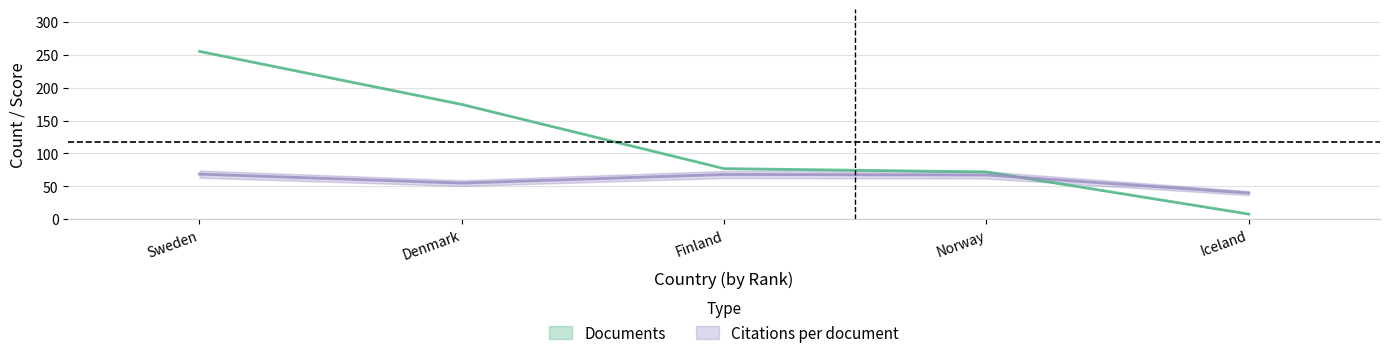

How many data points in Documents are less than 77?

2